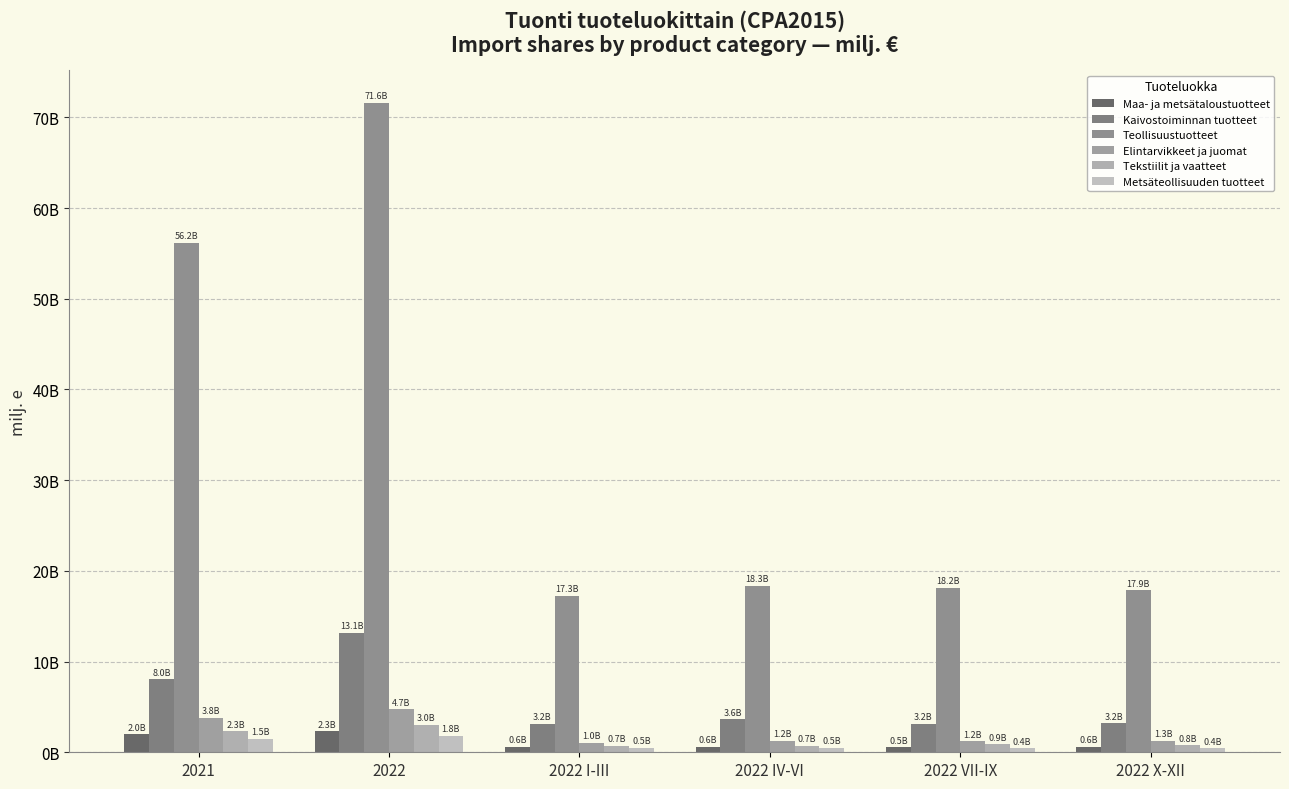

At how many categories does at least one series exceed 7728?

6